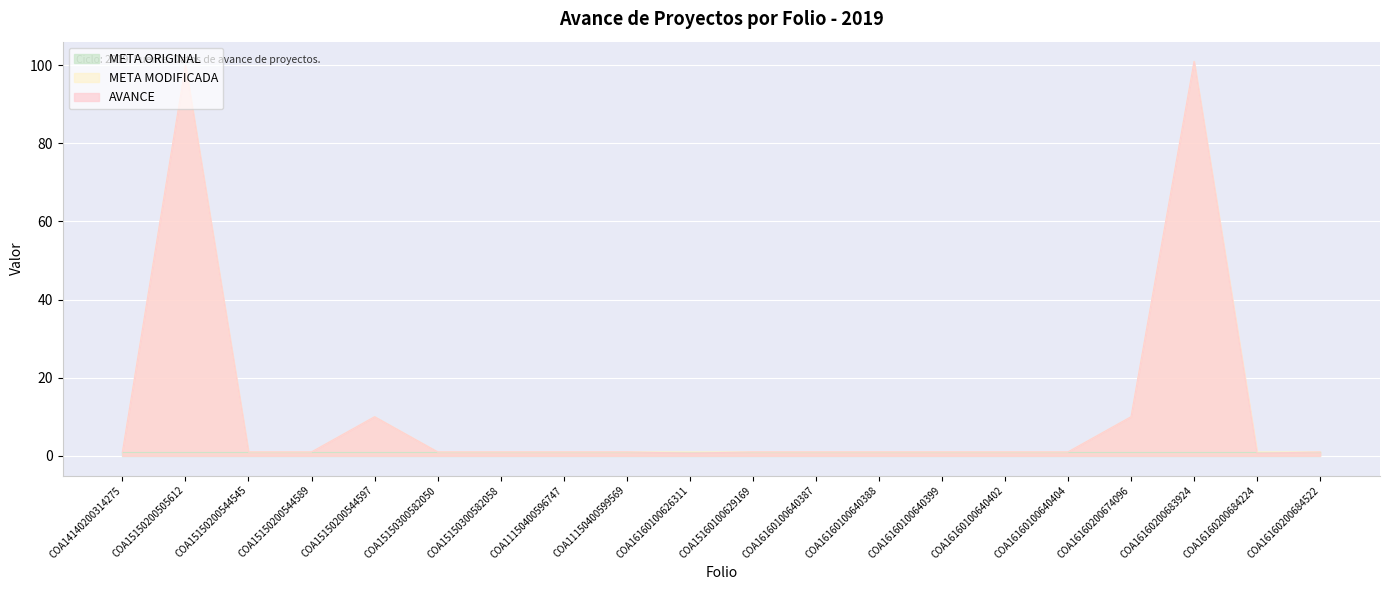

What is the label of the 9th point from the left?

COA11150400599569